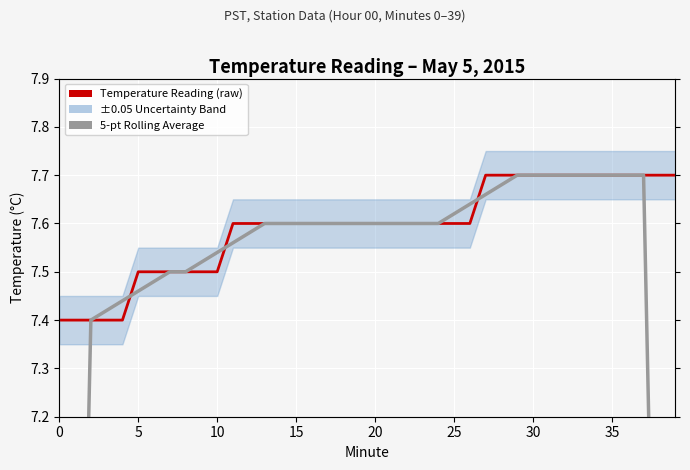

What is the sum of all 5-pt Rolling Average values?

294.6